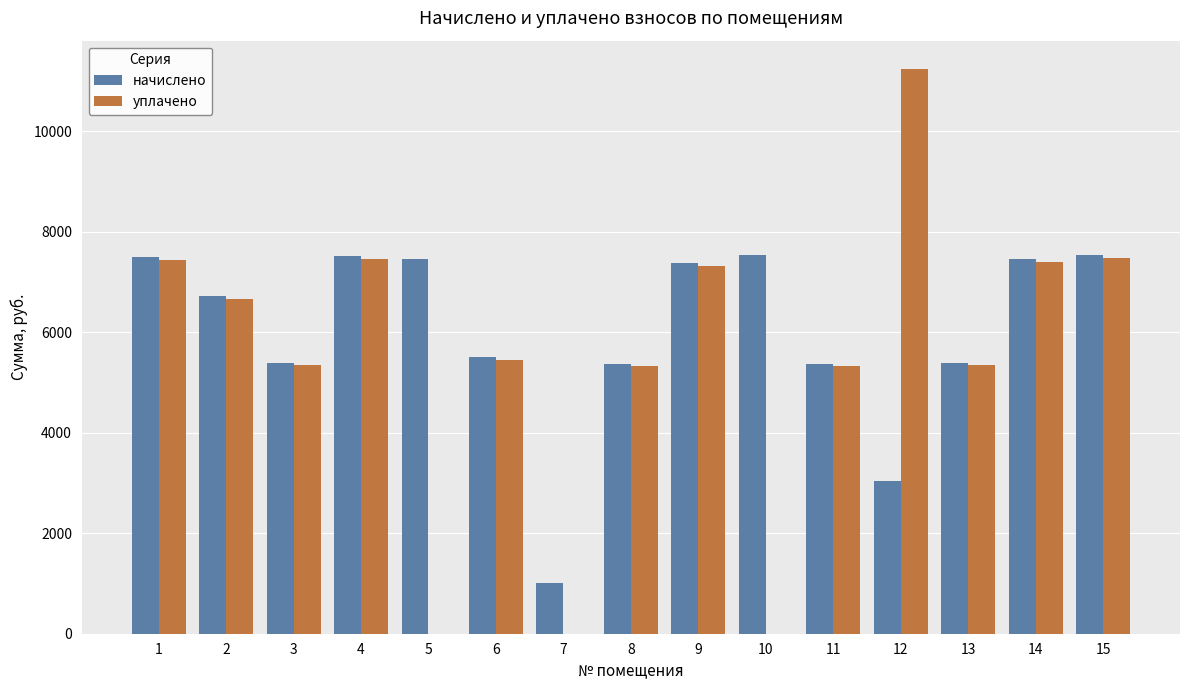

Is the value of уплачено at 11 greater than the value of начислено at 4?

No